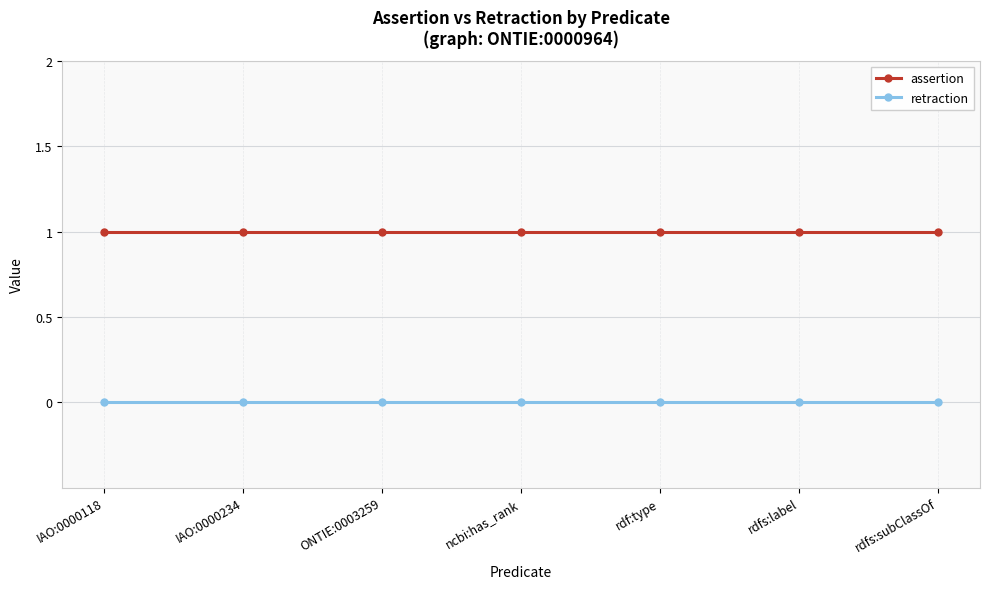

Reading right to left, what are all the values shown in this chart?

assertion: rdfs:subClassOf=1	rdfs:label=1	rdf:type=1	ncbi:has_rank=1	ONTIE:0003259=1	IAO:0000234=1	IAO:0000118=1
retraction: rdfs:subClassOf=0	rdfs:label=0	rdf:type=0	ncbi:has_rank=0	ONTIE:0003259=0	IAO:0000234=0	IAO:0000118=0